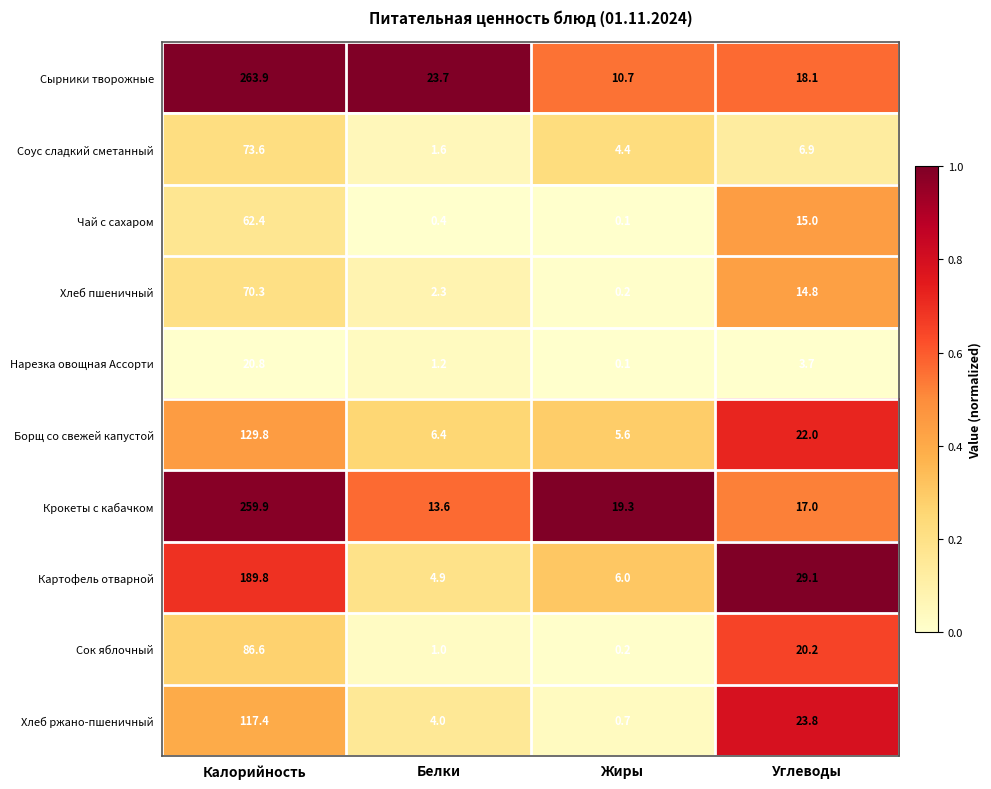

Rank the series at Калорийность from highest to lowest value.

Сырники творожные, Крокеты с кабачком, Картофель отварной, Борщ со свежей капустой, Хлеб ржано-пшеничный, Сок яблочный, Соус сладкий сметанный, Хлеб пшеничный, Чай с сахаром, Нарезка овощная Ассорти